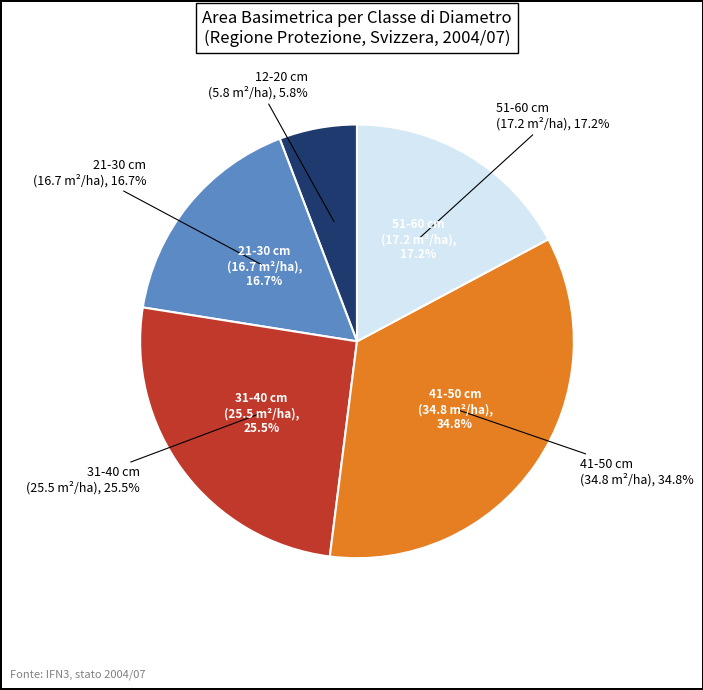

The 41-50 cm slice represents 35% of the pie. True or false?

True